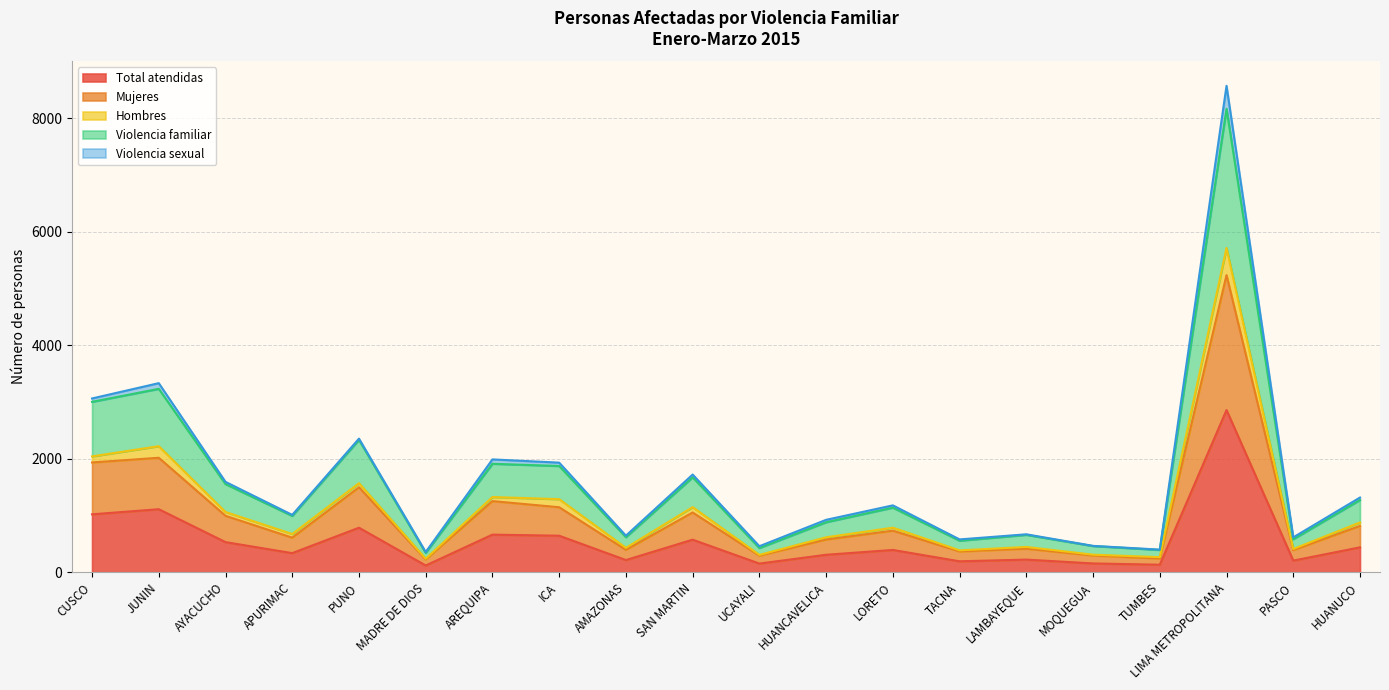

At which category is the sum across all series the highest?

LIMA METROPOLITANA